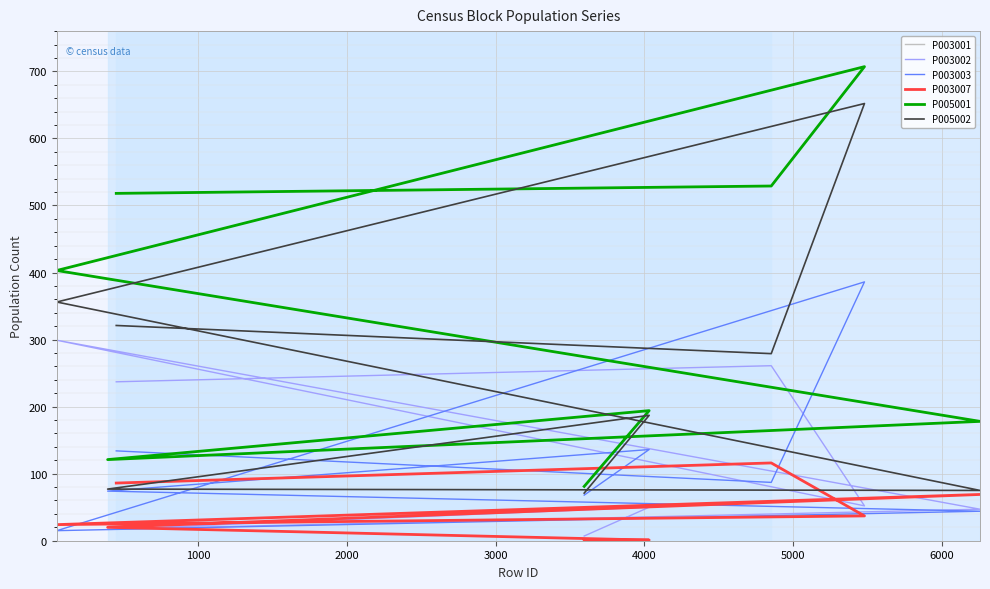

What are all the series names shown in the legend?

P003001, P003002, P003003, P003007, P005001, P005002